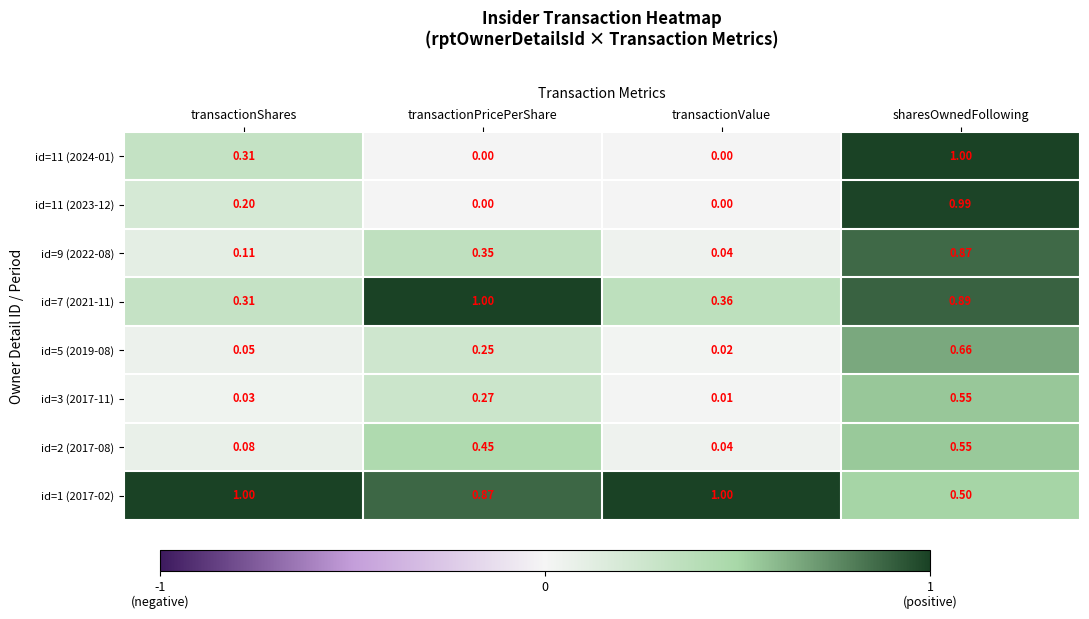

Rank the categories by id=2 (2017-08) value from lowest to highest.

transactionValue, transactionShares, transactionPricePerShare, sharesOwnedFollowing